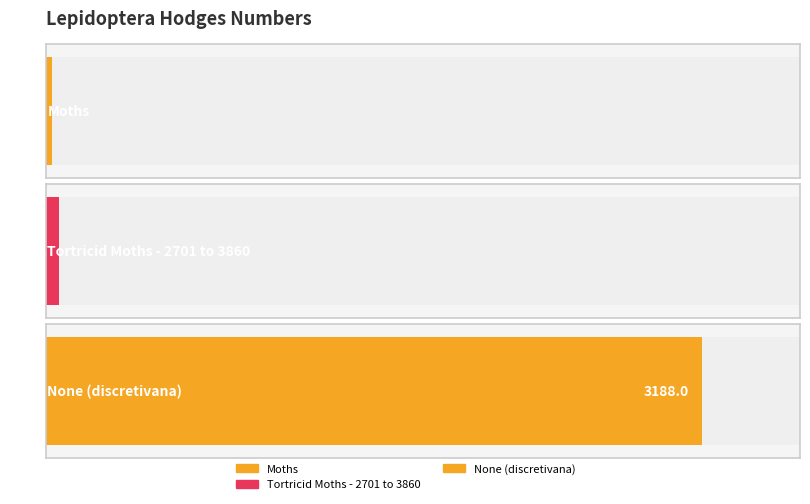

What is the label of the 2nd bar from the right?

Tortricid Moths - 2701 to 3860